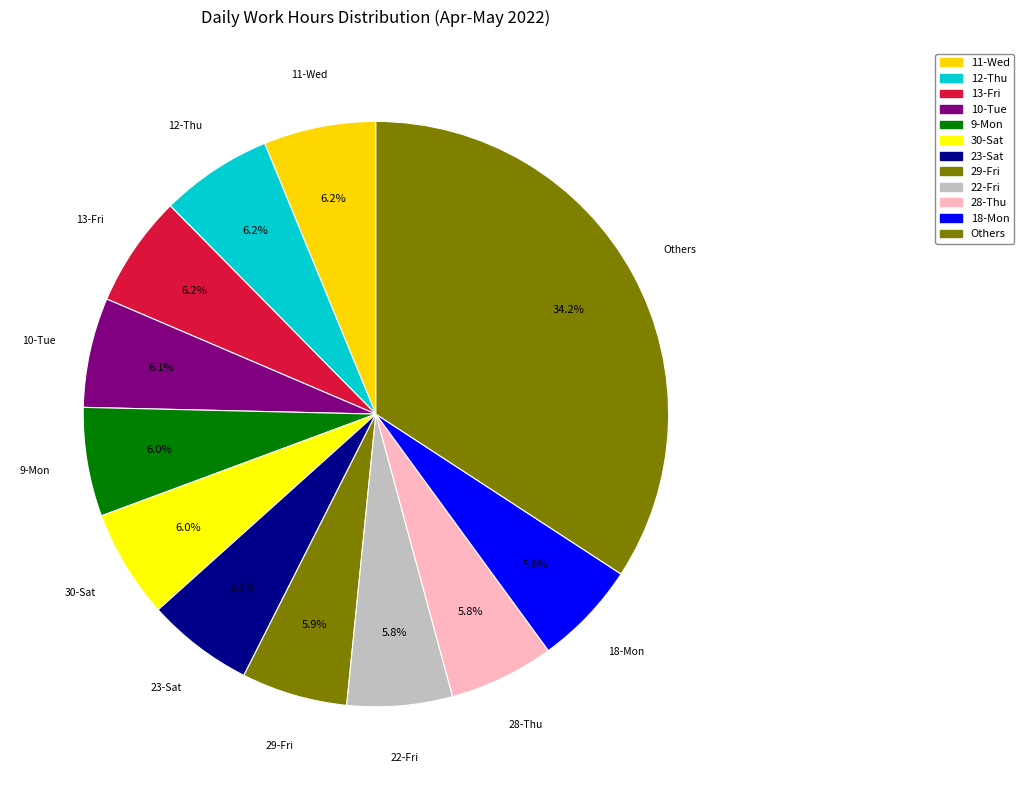

What is the largest slice in the pie chart?

11-Wed